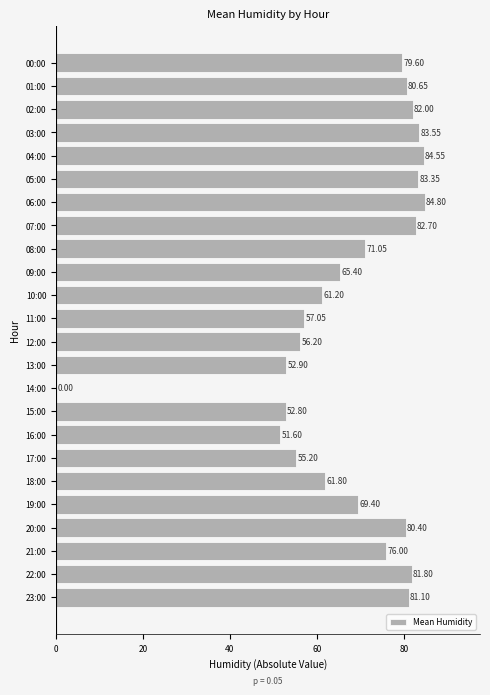

What is the sum of the values at 14:00 and 23:00?

81.1